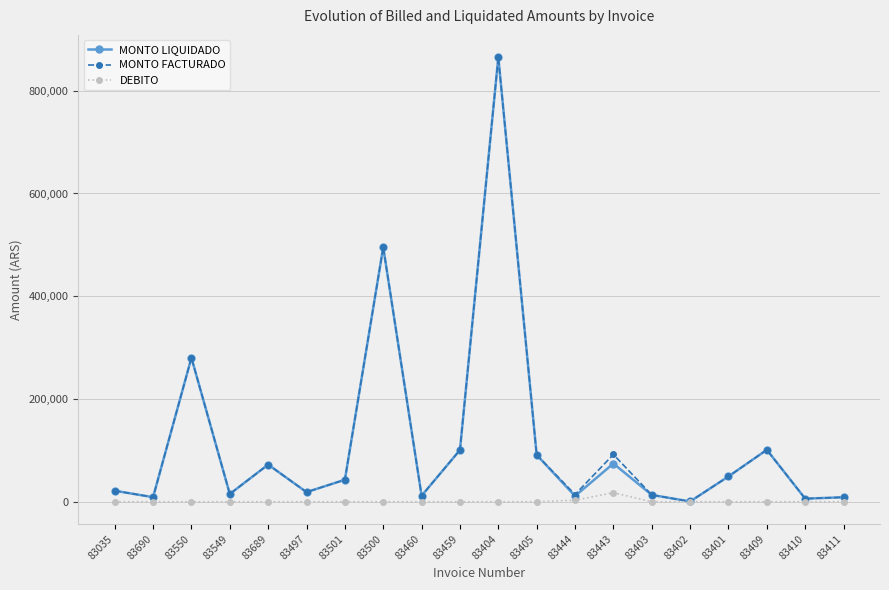

Is it true that MONTO LIQUIDADO equals 865444 at 83404?

True